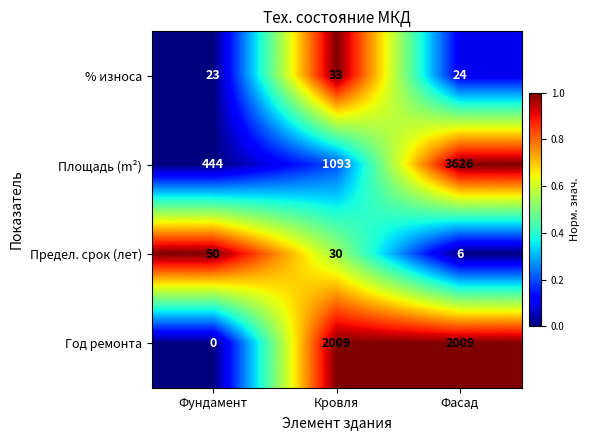

How many categories are shown in the chart?

3